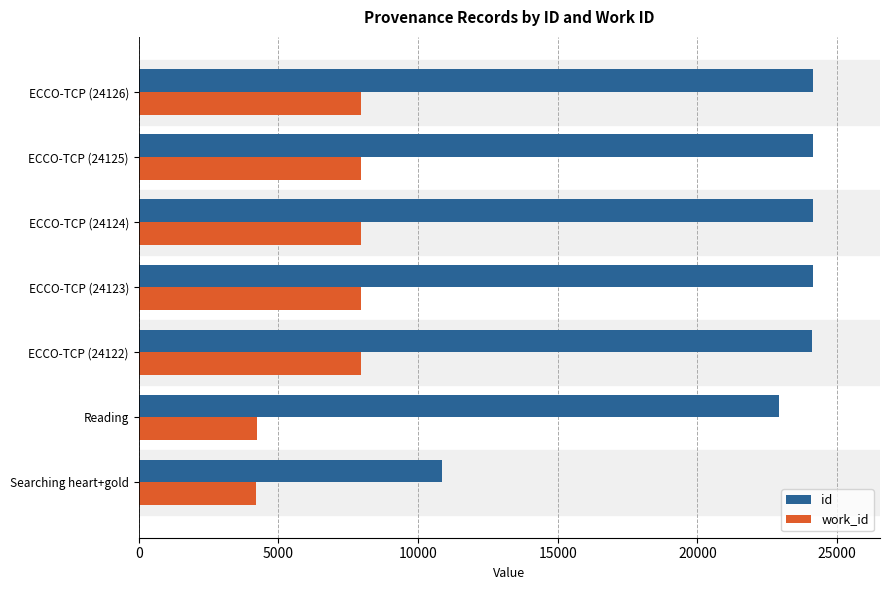

Which series has the largest range (max minus min)?

id